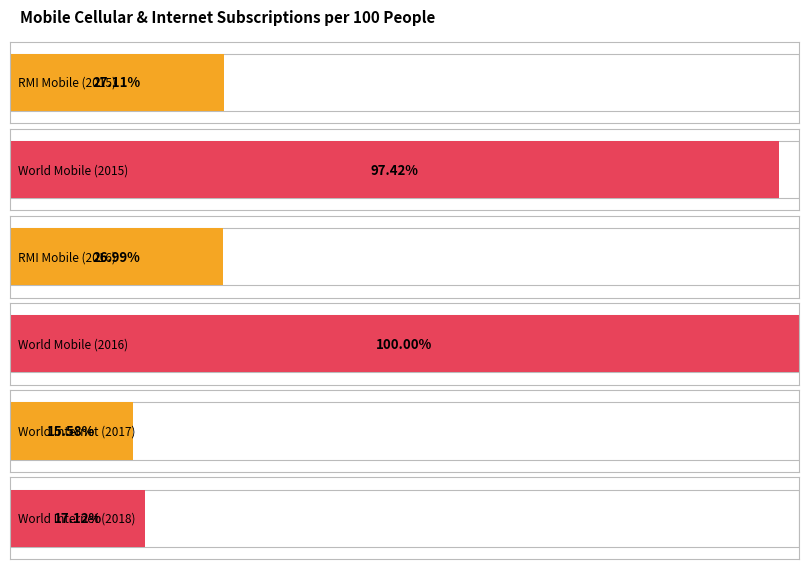

Rank the series by their average value, from highest to lowest.

World Mobile Cellular, RMI Mobile Cellular, World Internet Users